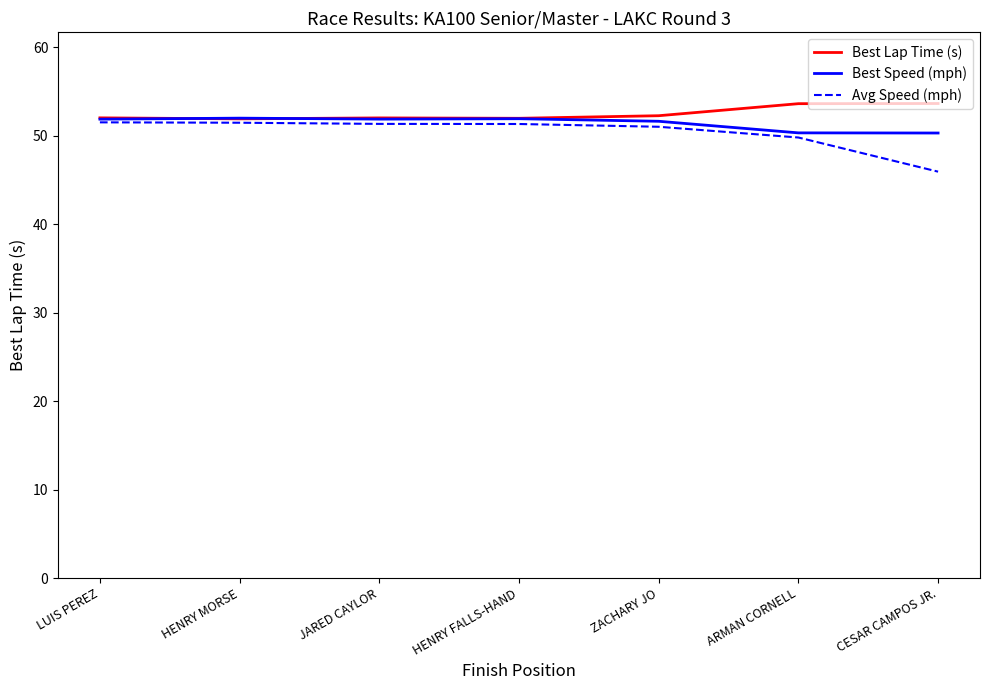

What position from the right is ARMAN CORNELL?

2